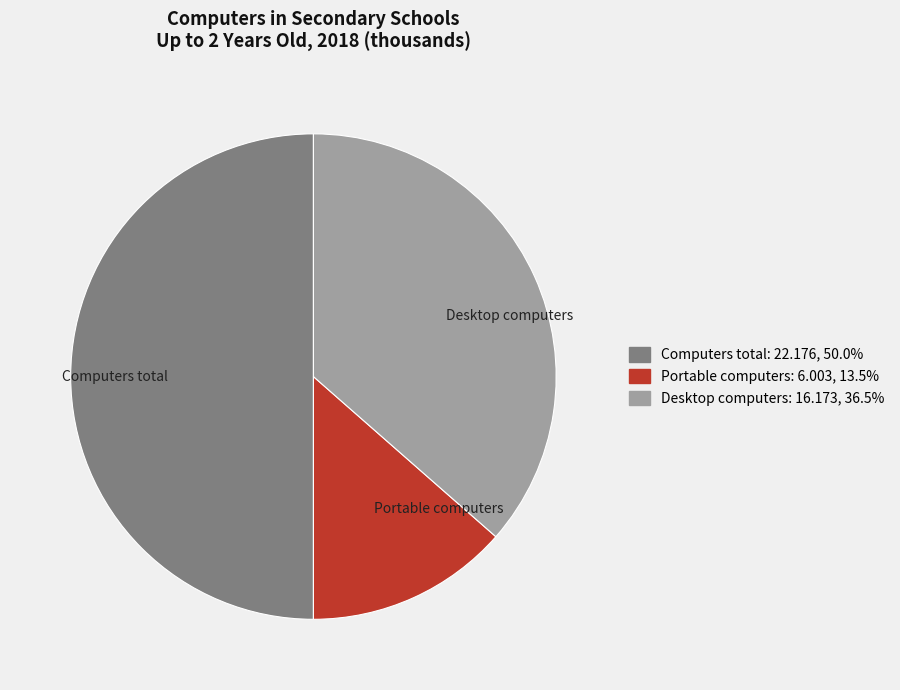

Is Desktop computers the majority of the pie?

No